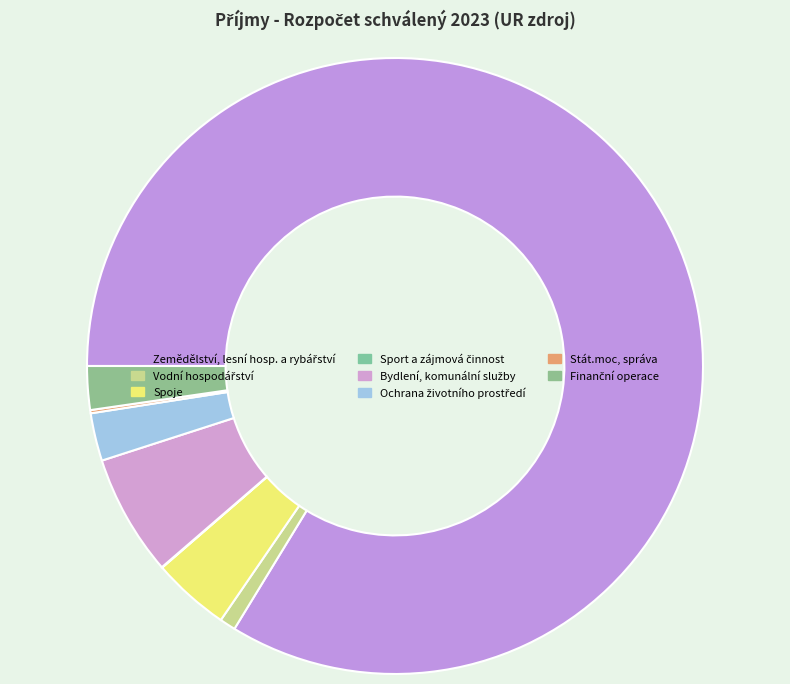

Between Bydlení, komunální služby and Vodní hospodářství, which is larger?

Bydlení, komunální služby